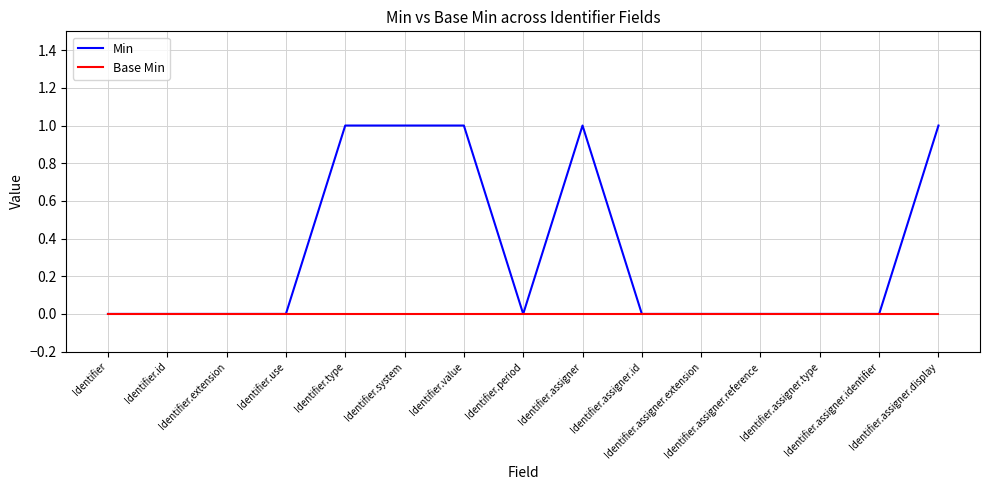

Which series has the largest total across all categories?

Min